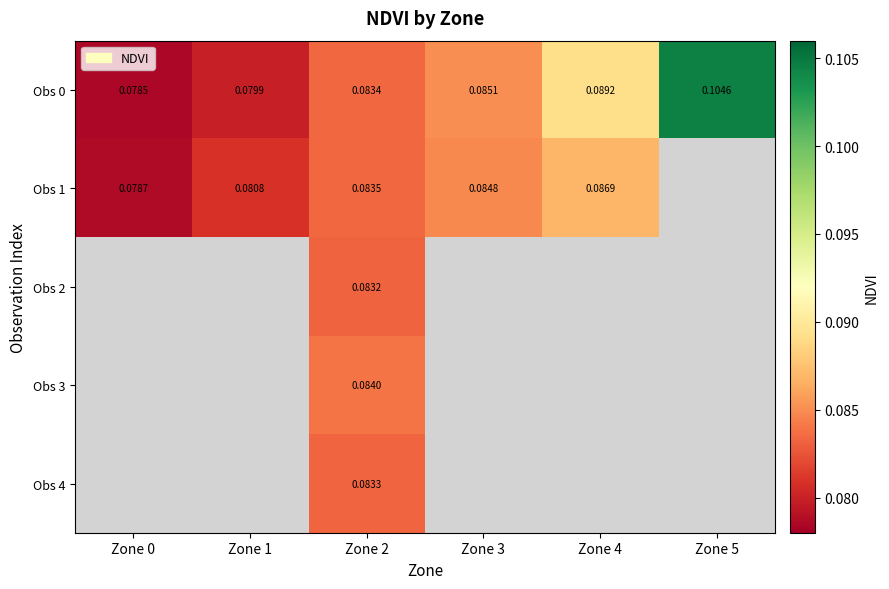

List the labels in order of Obs 1 value, smallest first.

Zone 0, Zone 1, Zone 2, Zone 3, Zone 4, Zone 5